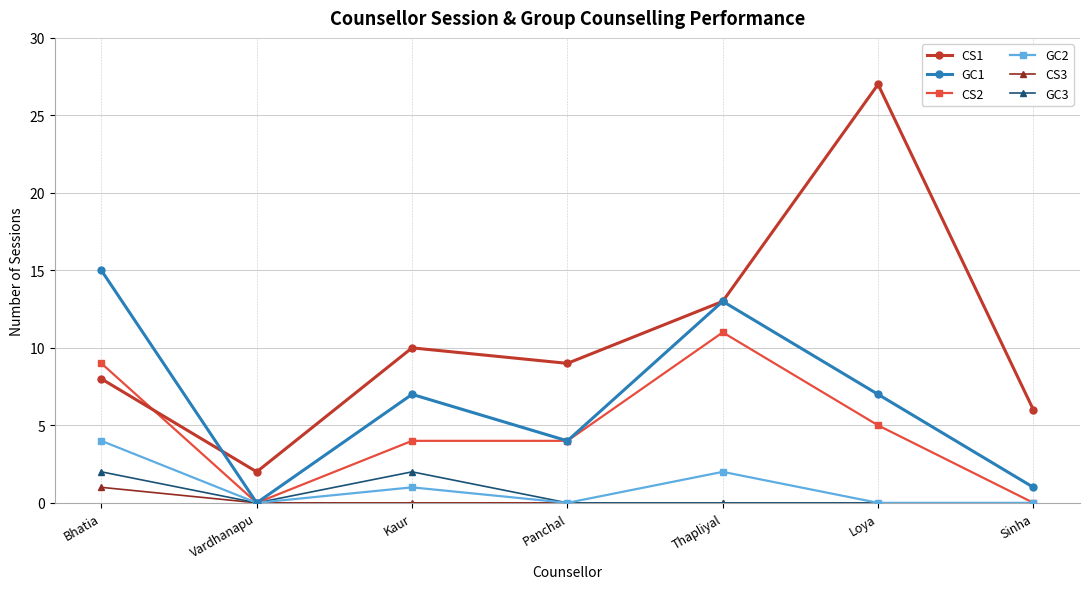

True or false: CS2 and CS1 intersect in this chart.

True